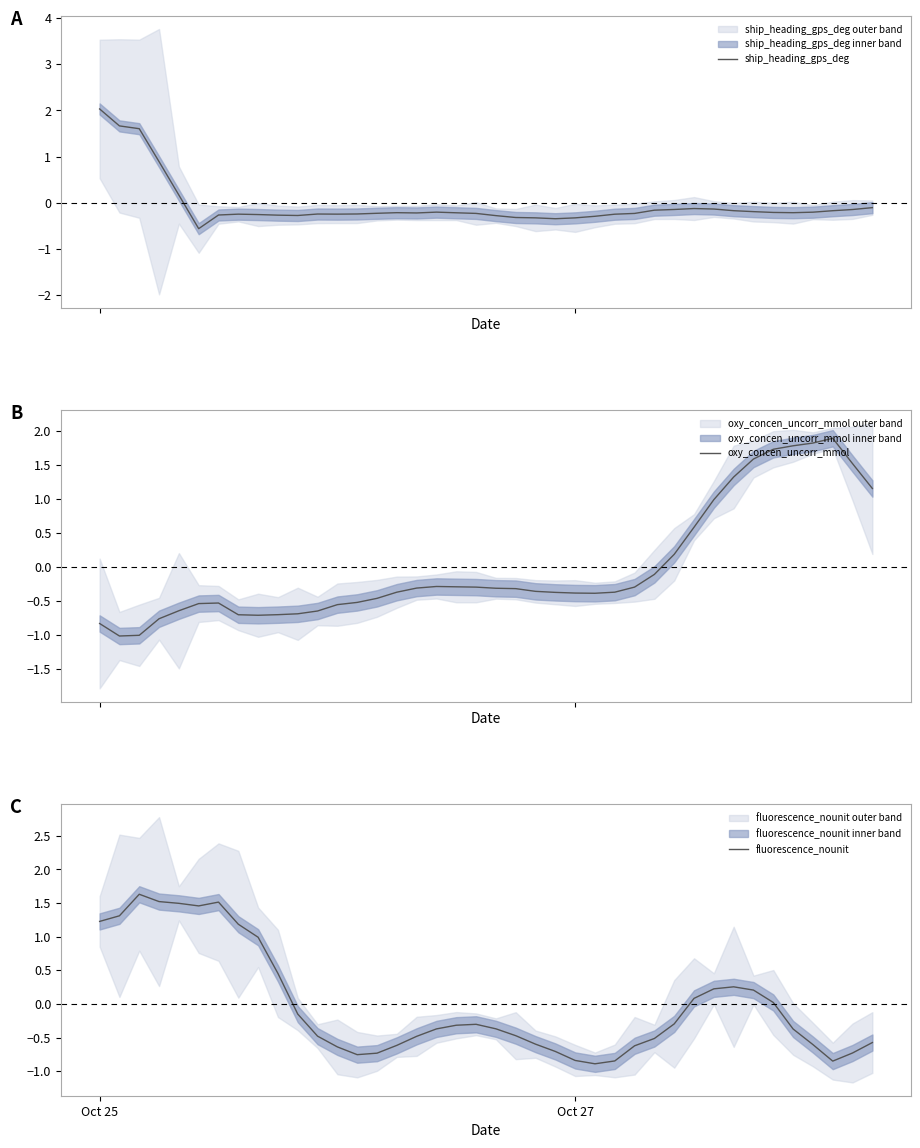

What is the maximum value for ship_heading_gps_deg?

2.0